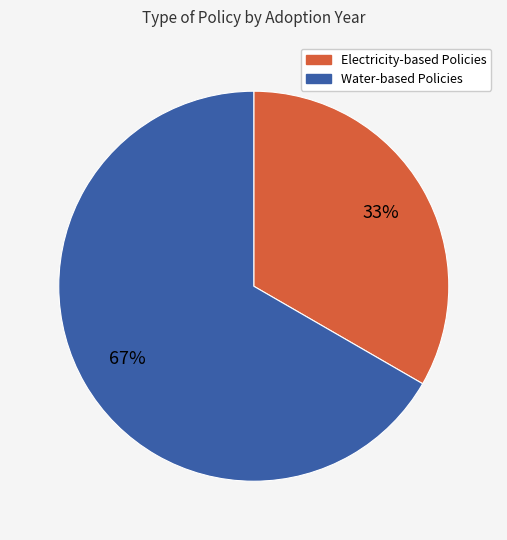

To the nearest percent, what is the average slice percentage?

50%